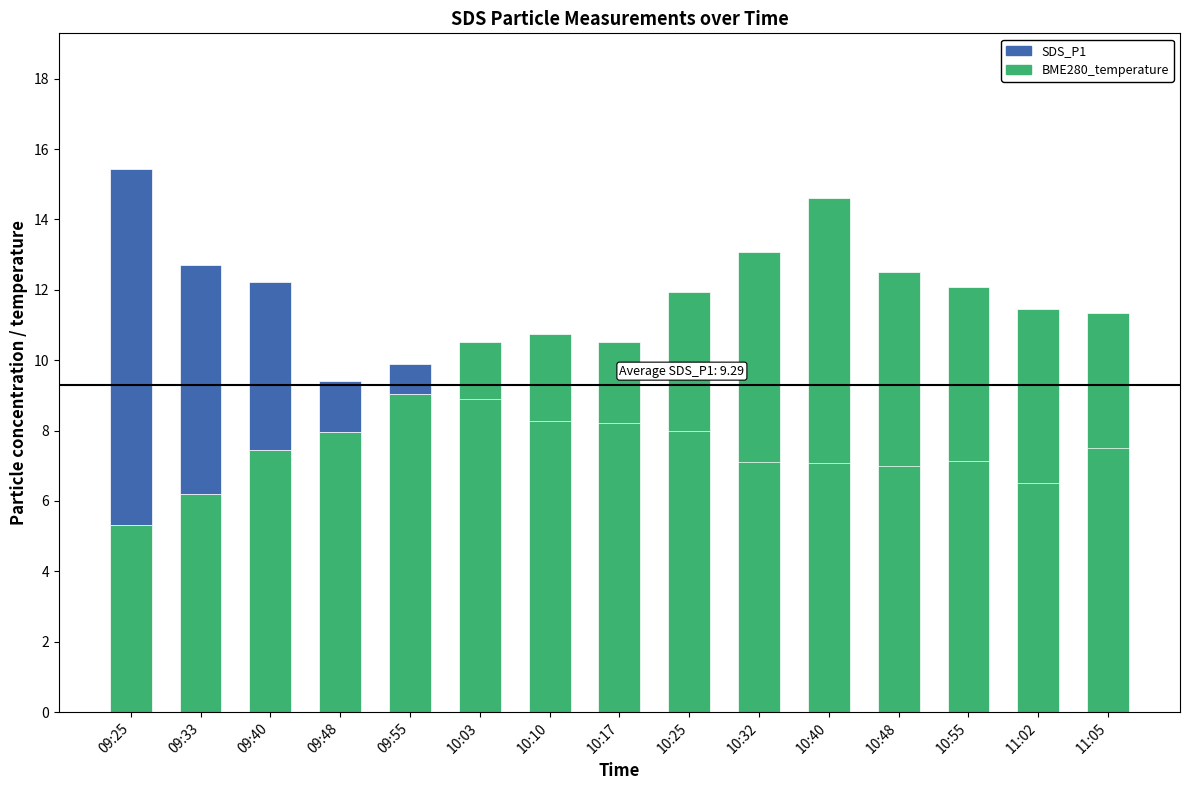

What is the sum of the SDS_P1 values at 10:40 and 09:40?

4.8